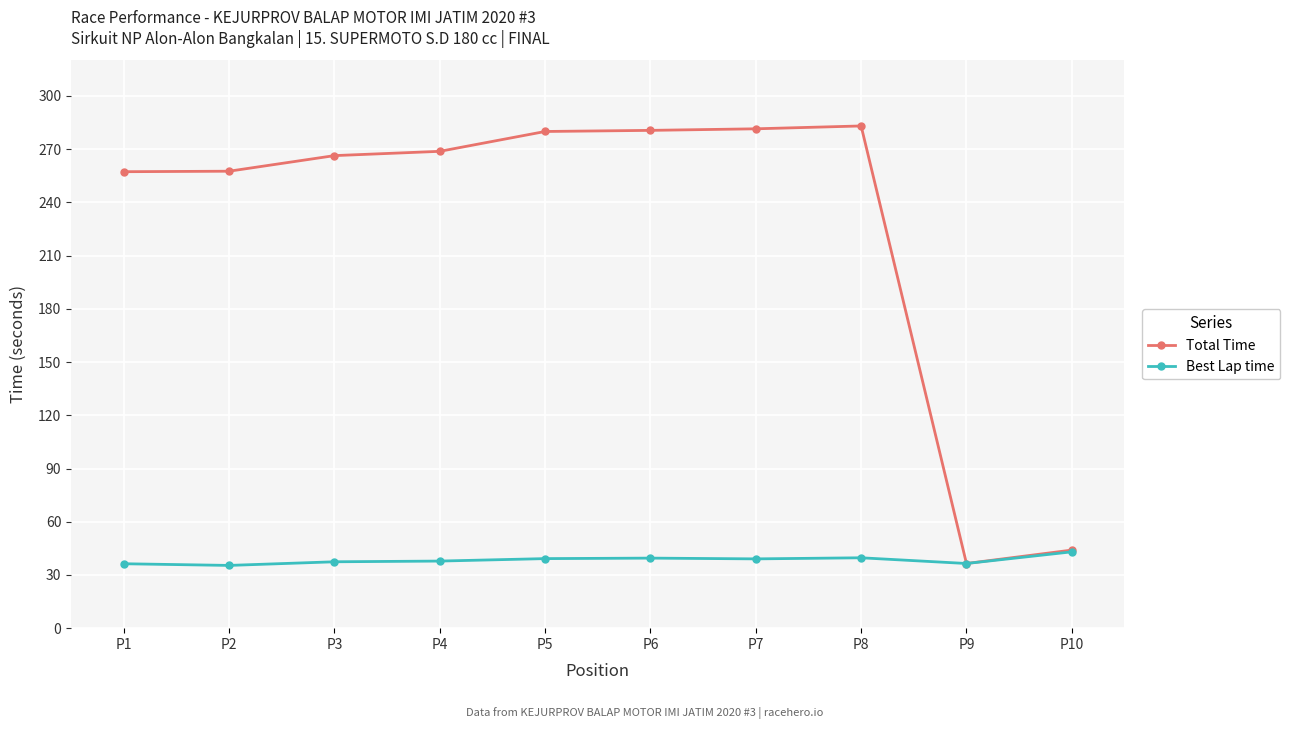

Rank the series by their maximum value, from highest to lowest.

Total Time, Best Lap time